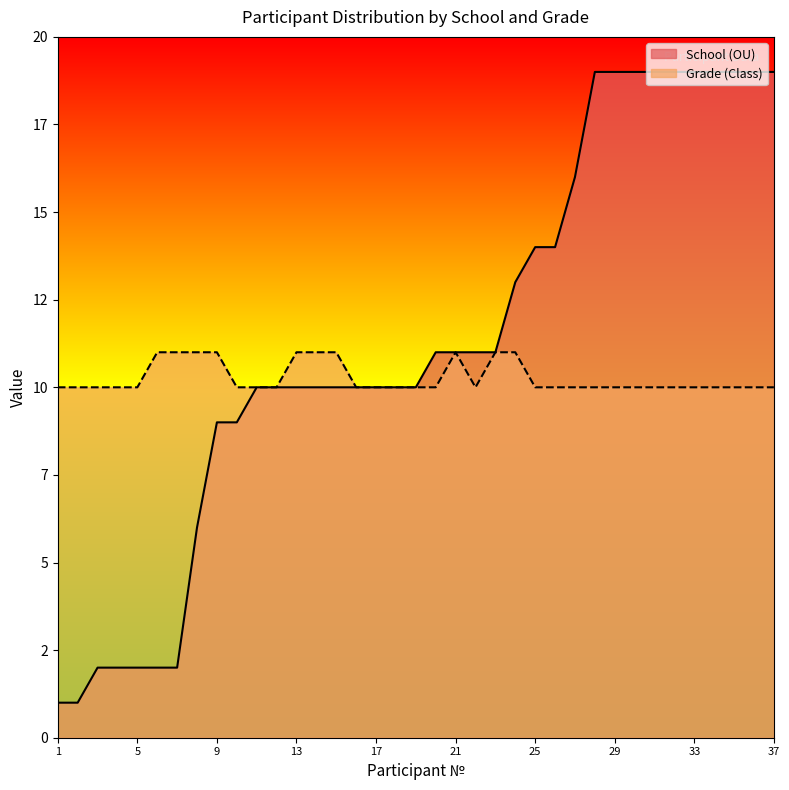

At which category is the sum across all series the highest?

28